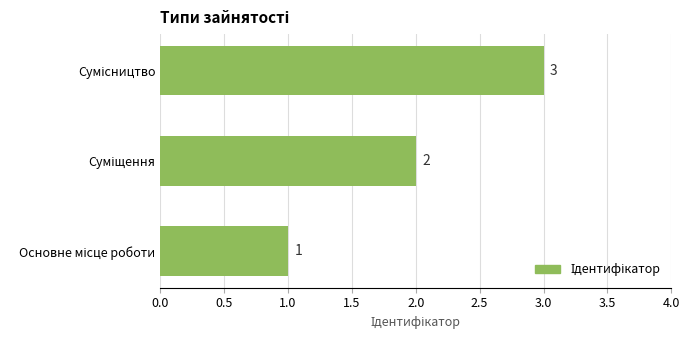

What is the sum of all values?

6